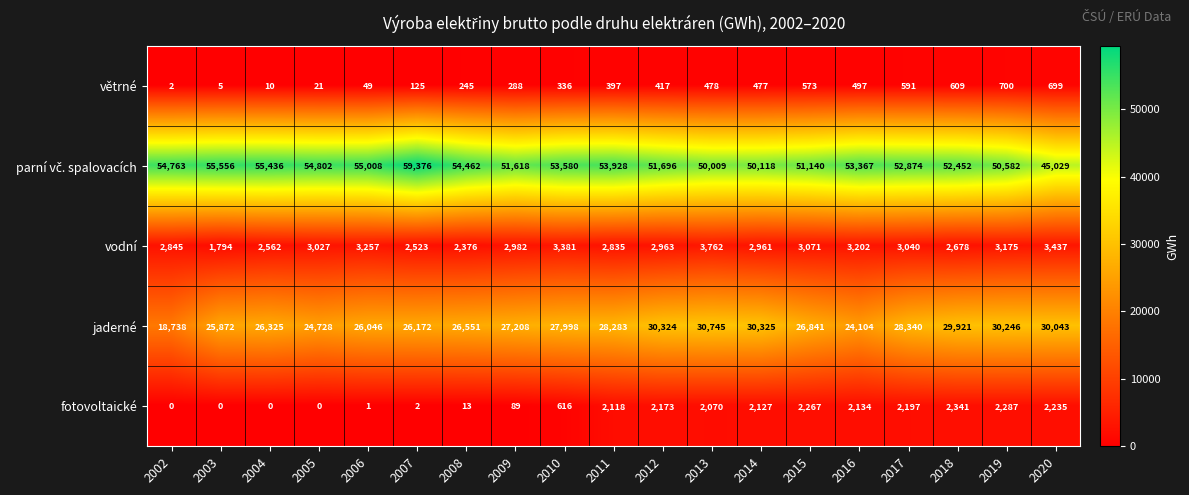

At which label does fotovoltaické reach its peak?

2018